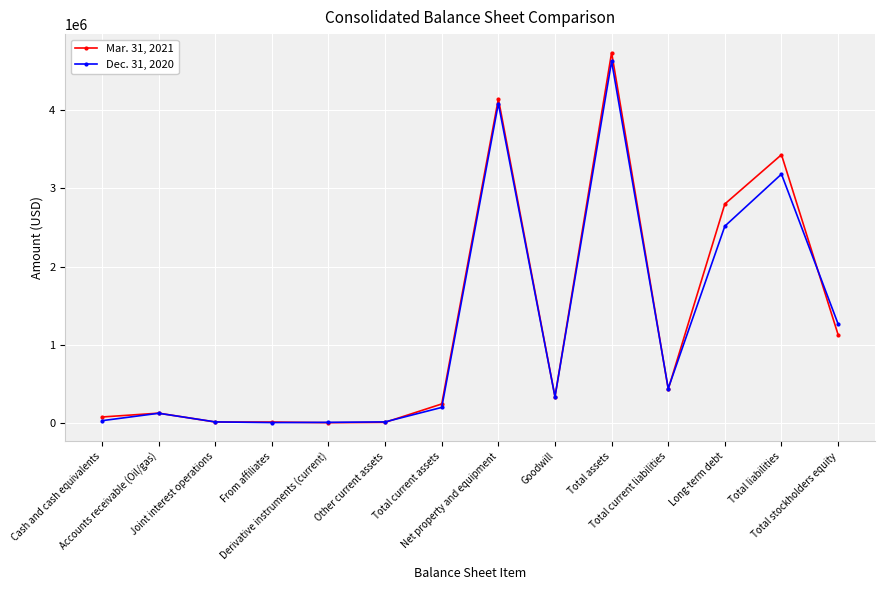

List the series in order of their peak value, highest first.

Mar. 31, 2021, Dec. 31, 2020